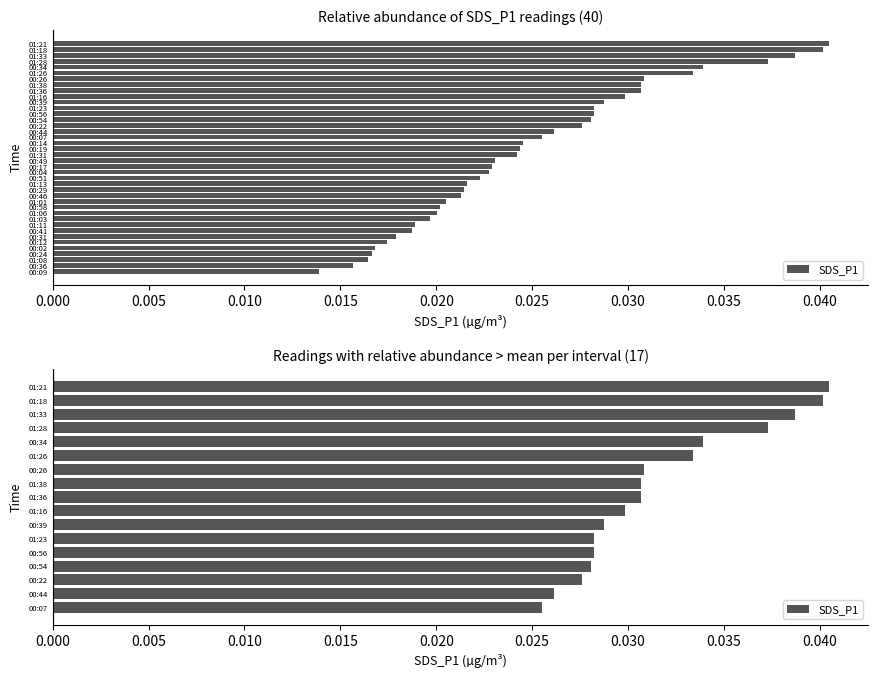

The value at 01:21 is 0.0. True or false?

True